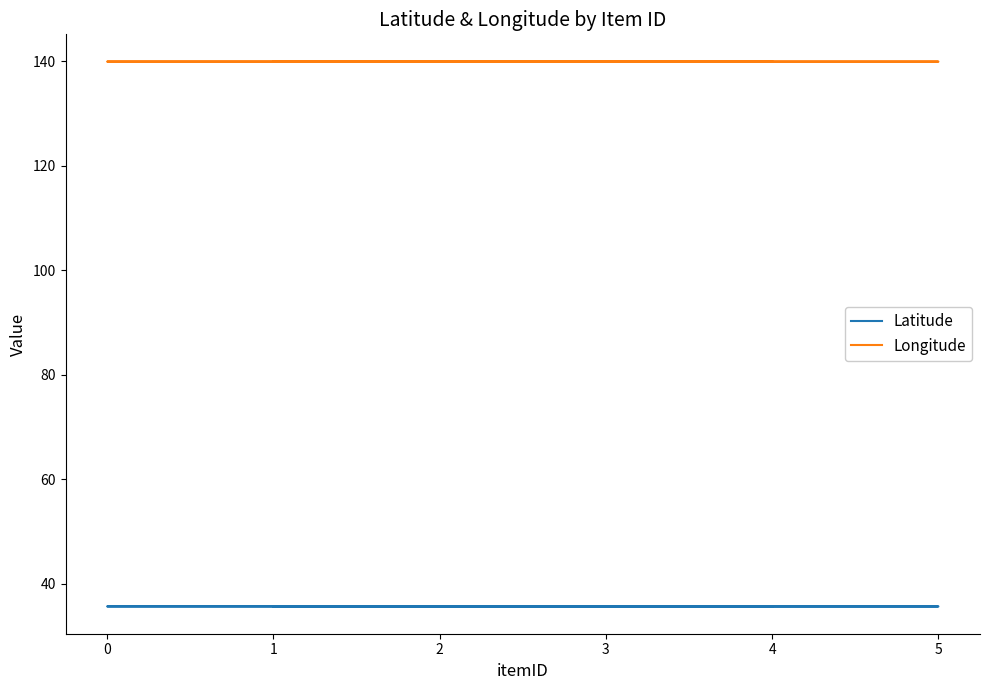

What is the maximum value shown in the chart?

139.9